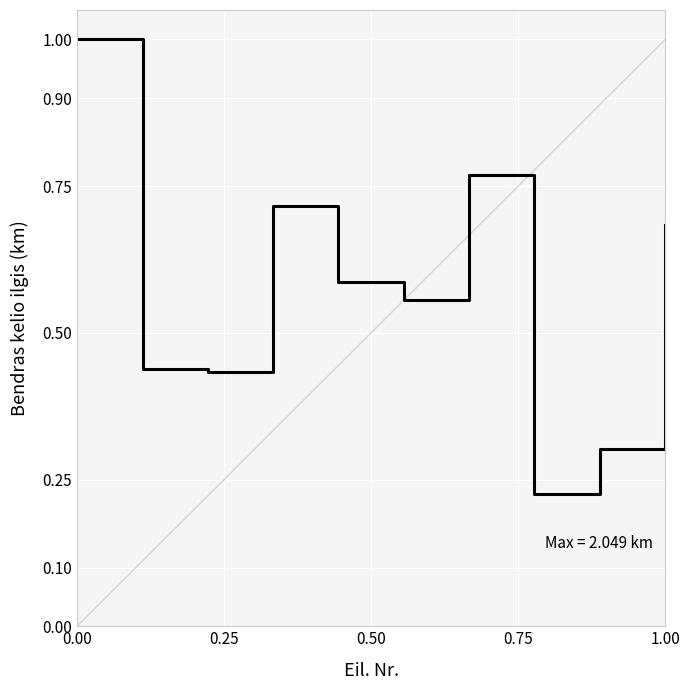

What is the greatest value displayed?

1.0